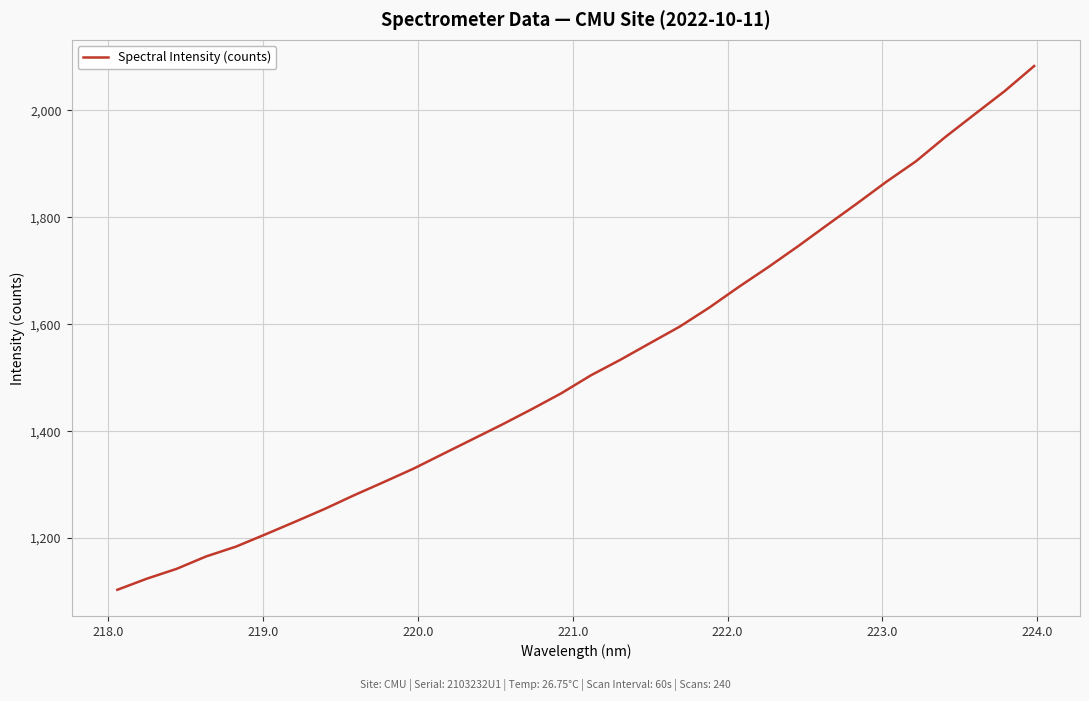

What is the greatest value displayed?

2082.7